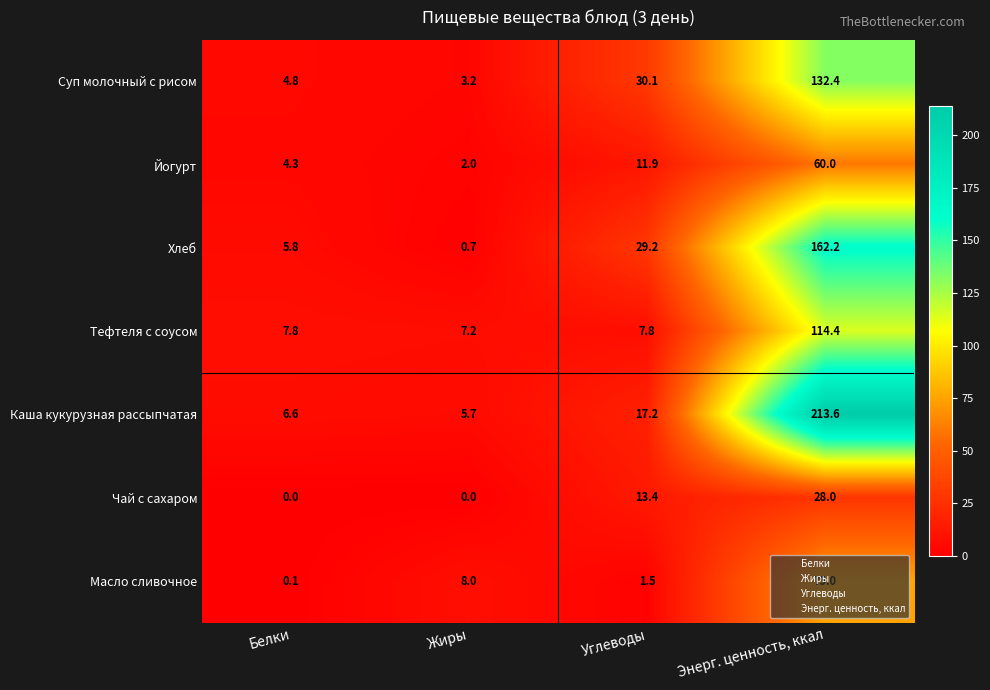

Is the value of Масло сливочное at Углеводы greater than the value of Тефтеля с соусом at Белки?

No